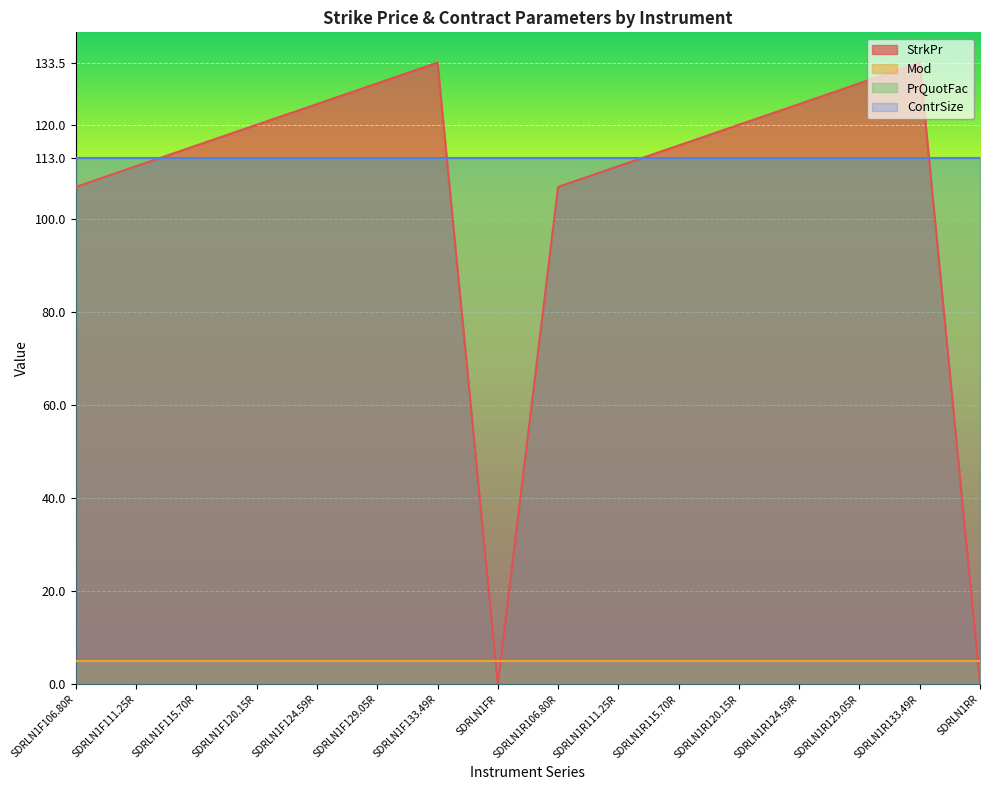

True or false: ContrSize and PrQuotFac intersect in this chart.

False